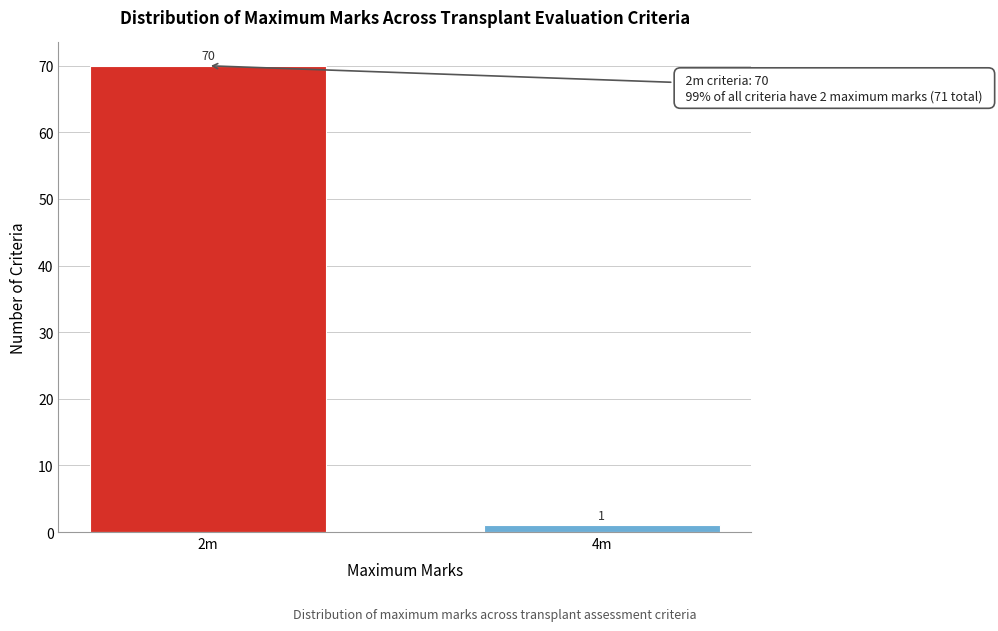

Reading right to left, what are all the values shown in this chart?

4m=1	2m=70